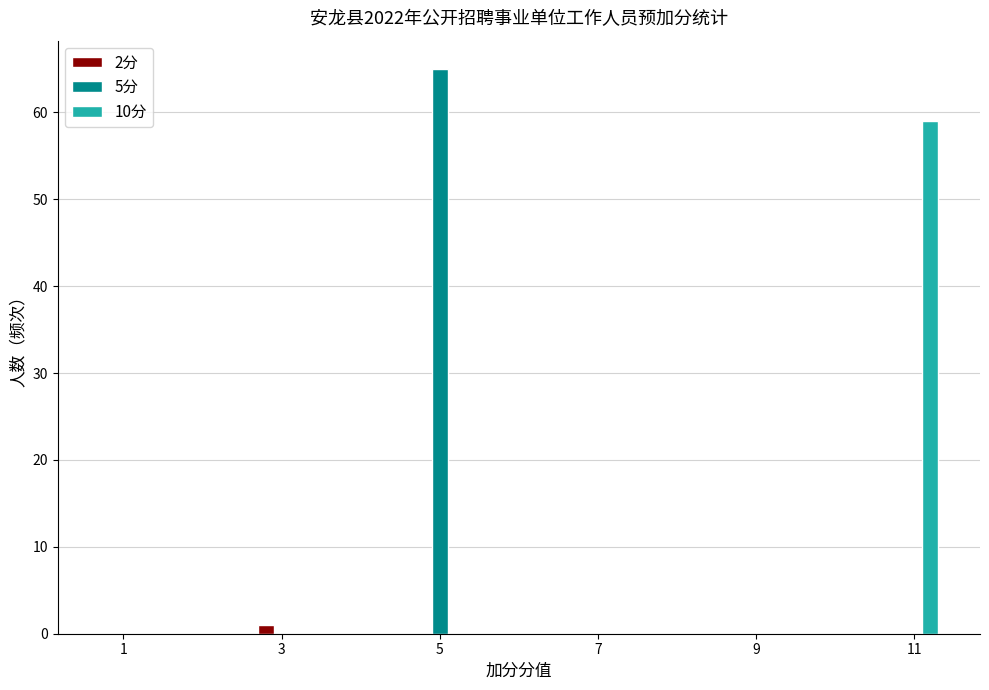

Reading left to right, extract all data points from this chart.

2分: 1=0	3=1	5=0	7=0	9=0	11=0
5分: 1=0	3=0	5=65	7=0	9=0	11=0
10分: 1=0	3=0	5=0	7=0	9=0	11=59